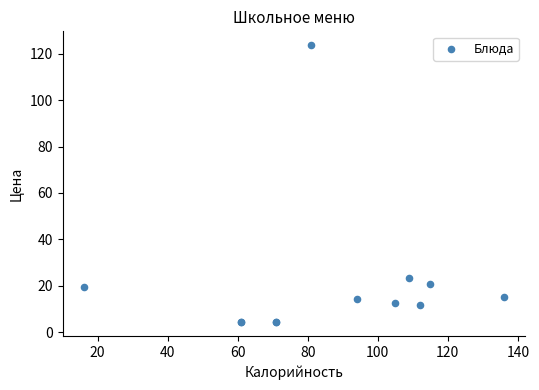

What Y value in the scatter plot is closest to 63?

23.4